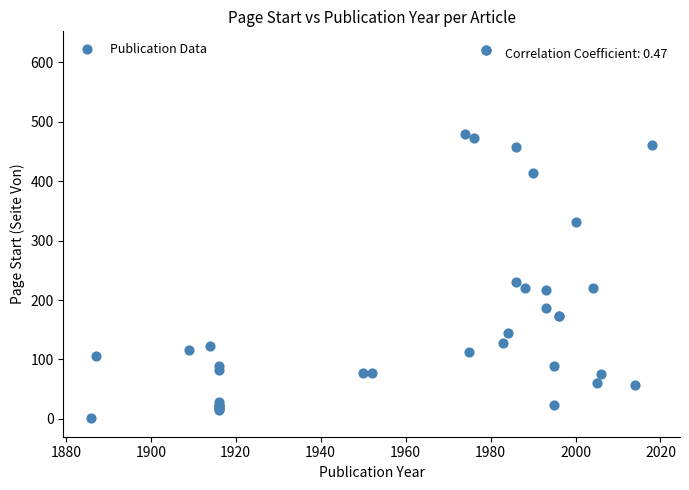

What Y value in the scatter plot is closest to 311?

331